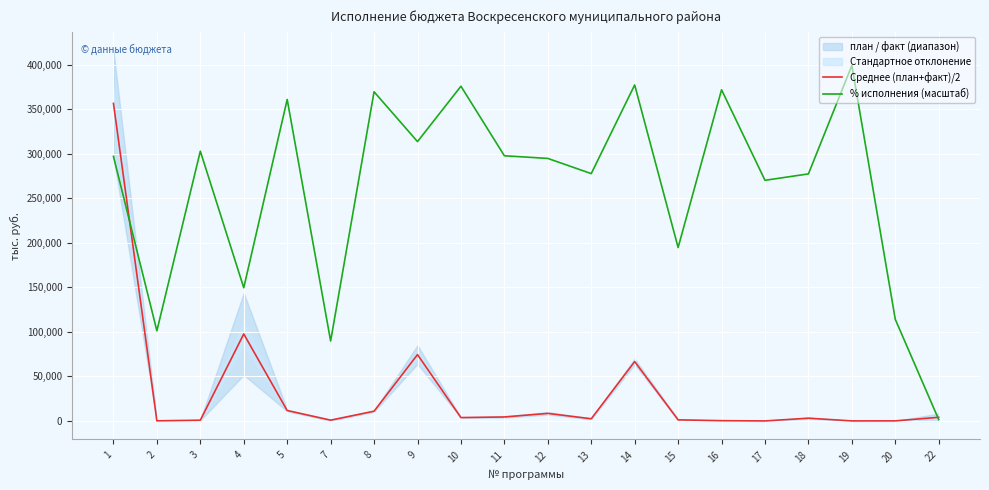

Between which two adjacent categories do Среднее (план+факт)/2 and % исполнения (масштаб) first intersect?

1 and 2